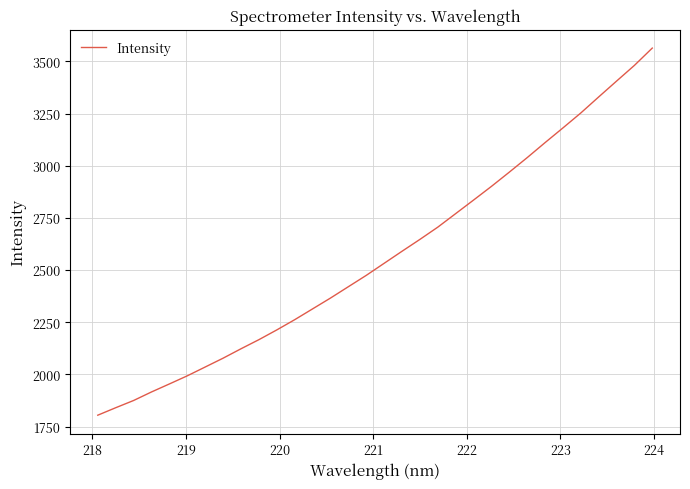

What is the maximum value shown in the chart?

3563.5